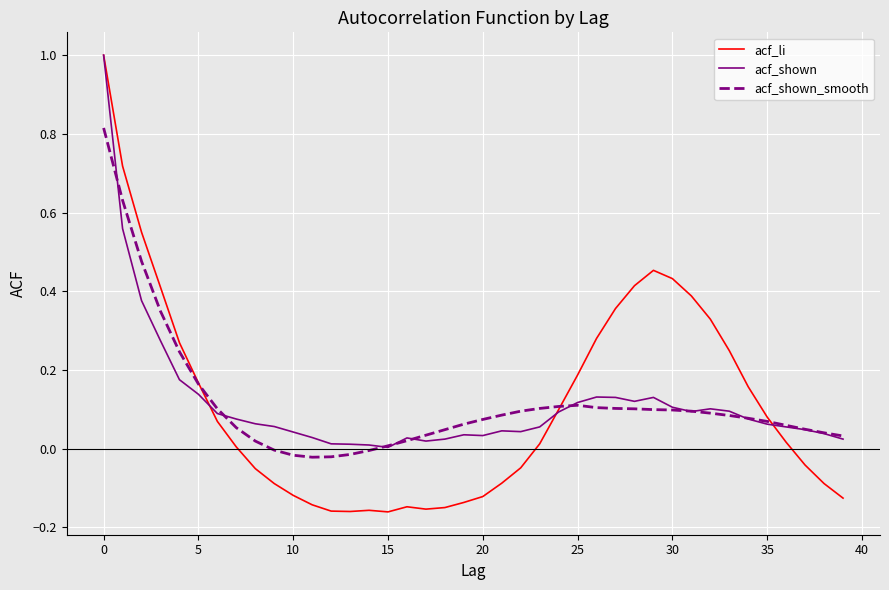

What is the maximum value for acf_shown?

1.0